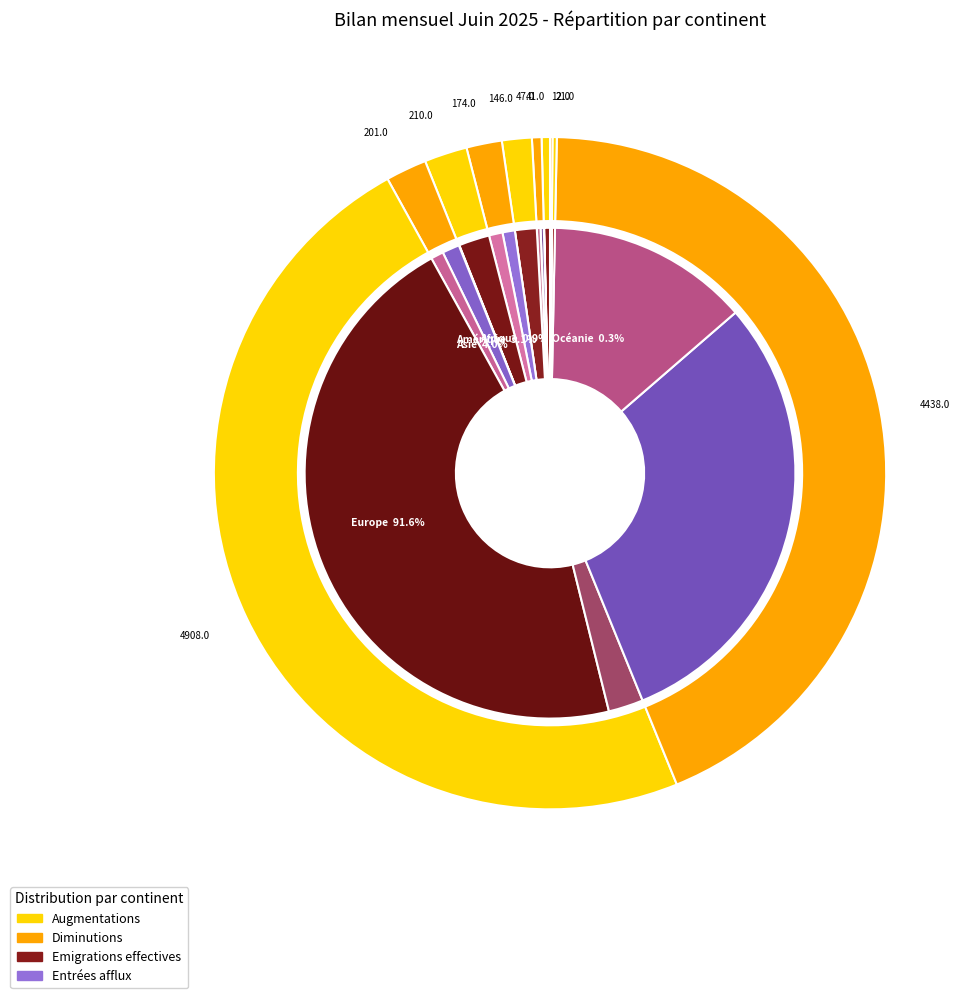

Which series changed the most between Afrique and Europe?

Augmentations